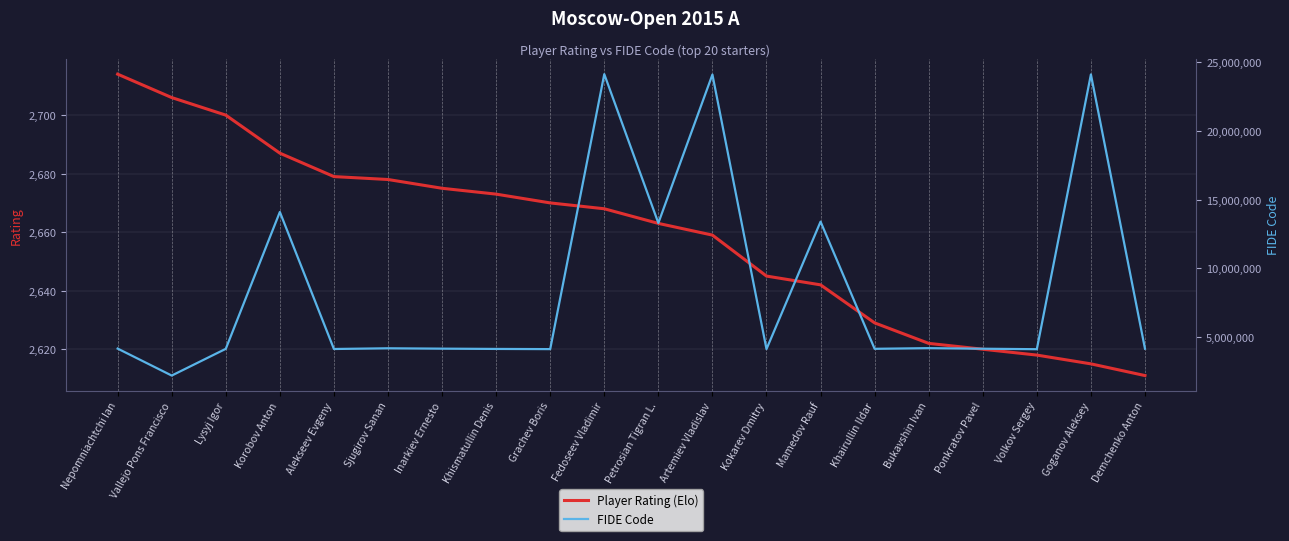

Which series has the largest range (max minus min)?

FIDE Code